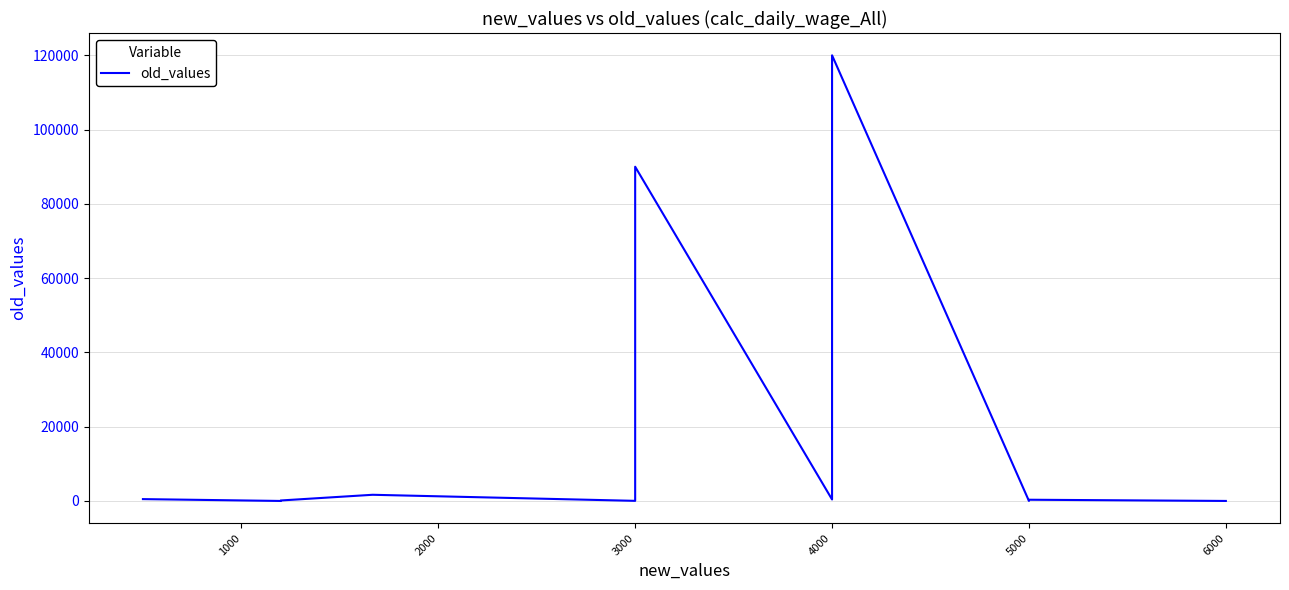

True or false: the data has more than 2 interior local peaks.

True